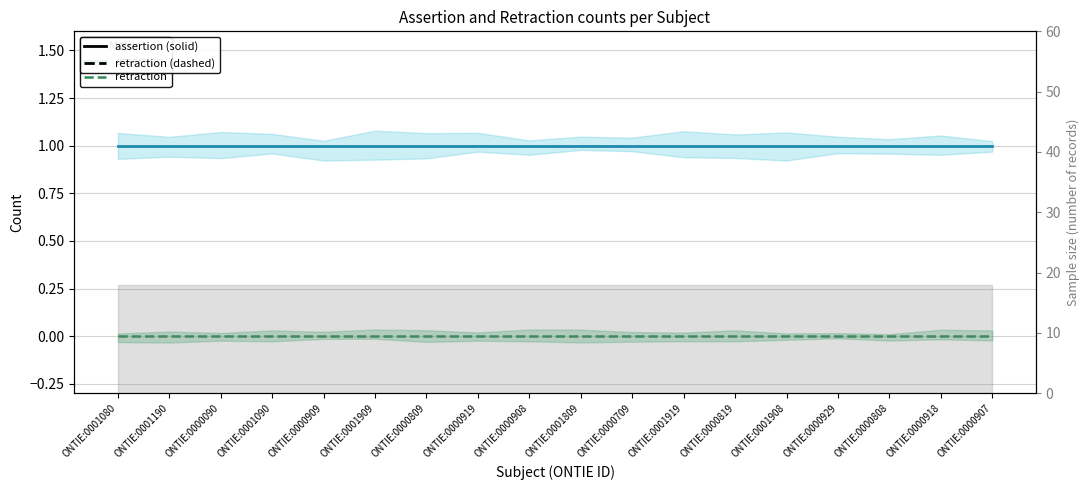

At which category is the sum across all series the highest?

ONTIE:0001080